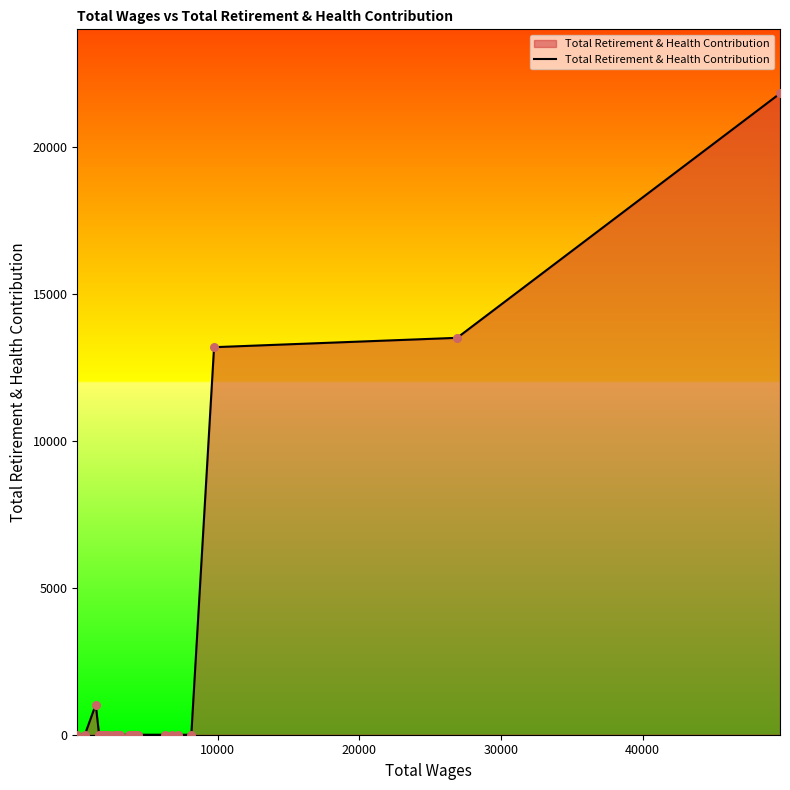

What is the difference between the maximum and minimum values?

21812